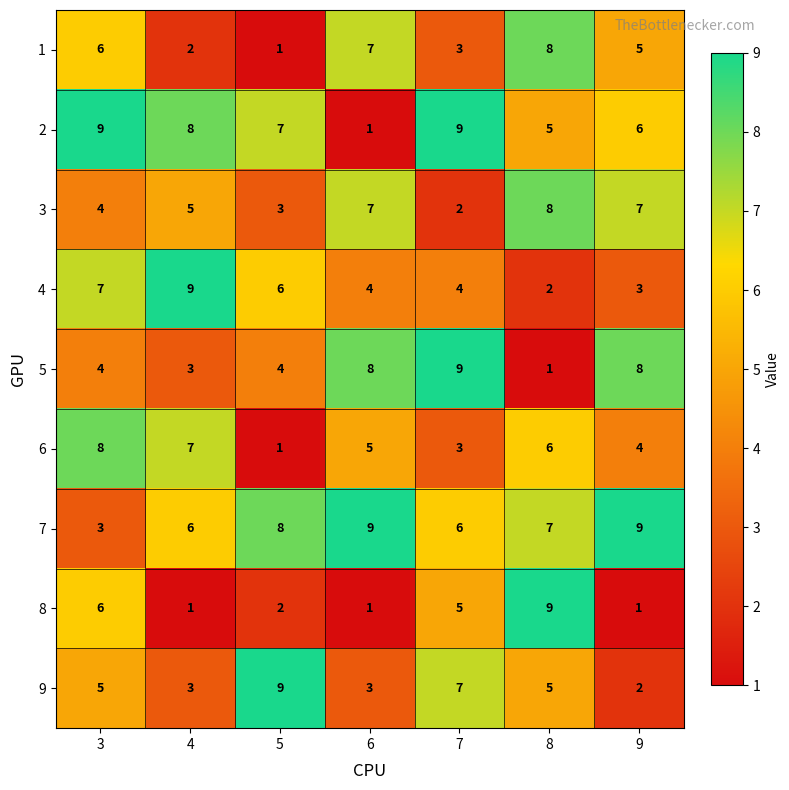

What is the maximum value for 5?

9